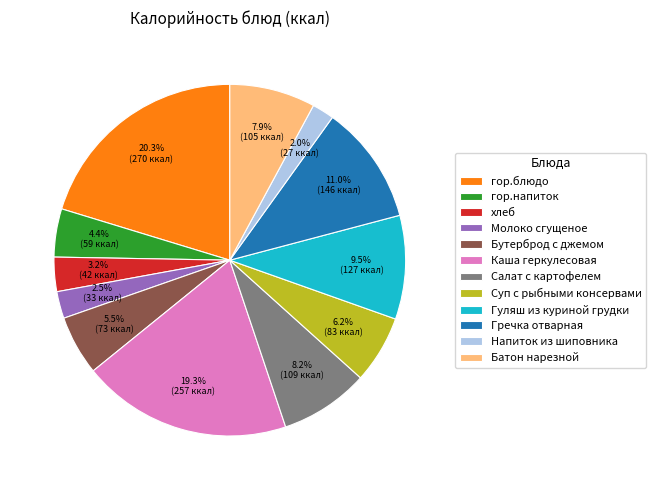

Is Гуляш из куриной грудки the majority of the pie?

No